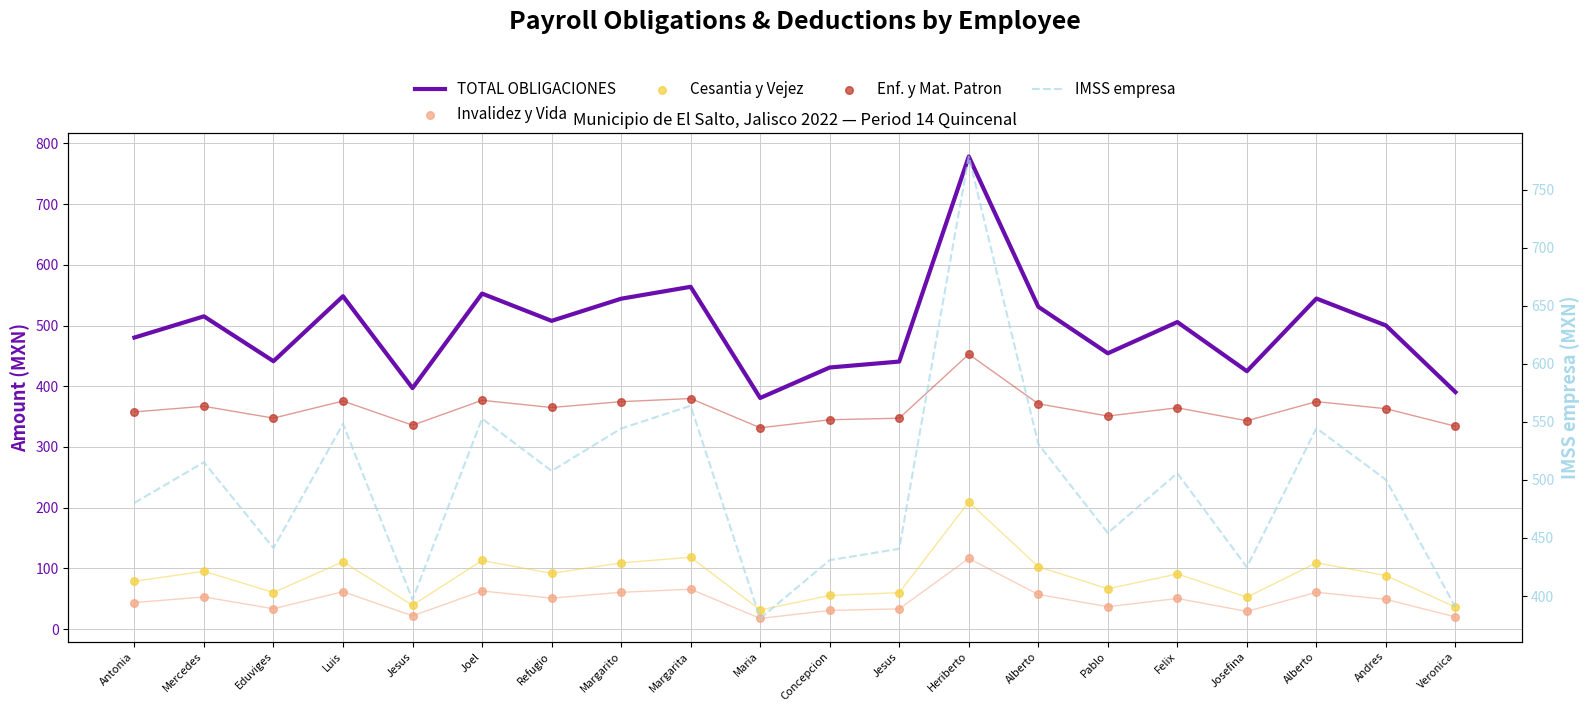

What are all the series names shown in the legend?

TOTAL OBLIGACIONES, Invalidez y Vida, Cesantia y Vejez, Enf. y Mat. Patron, IMSS empresa